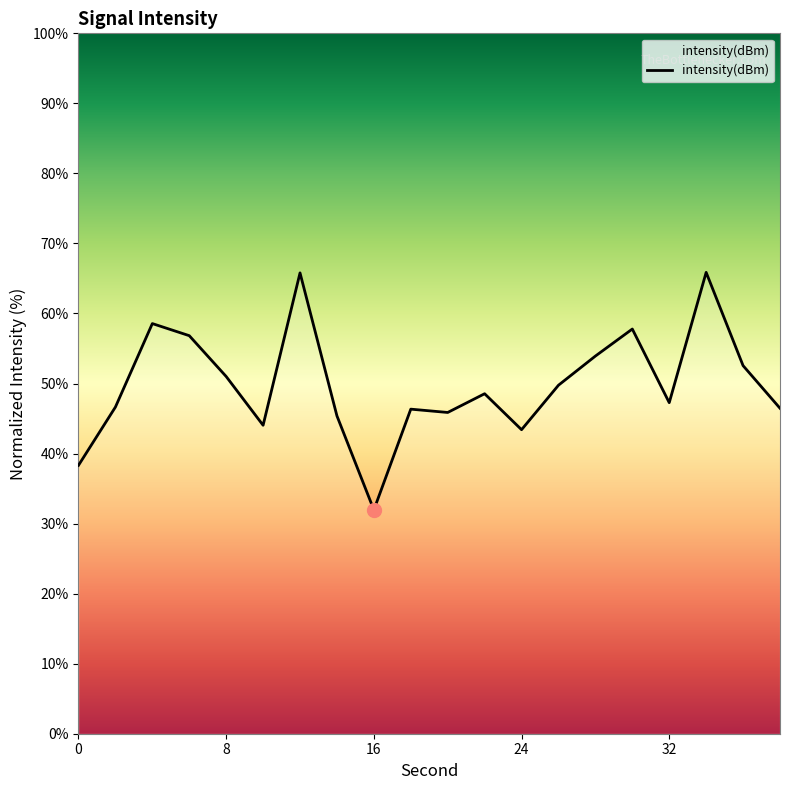

What is the average value?

49.8